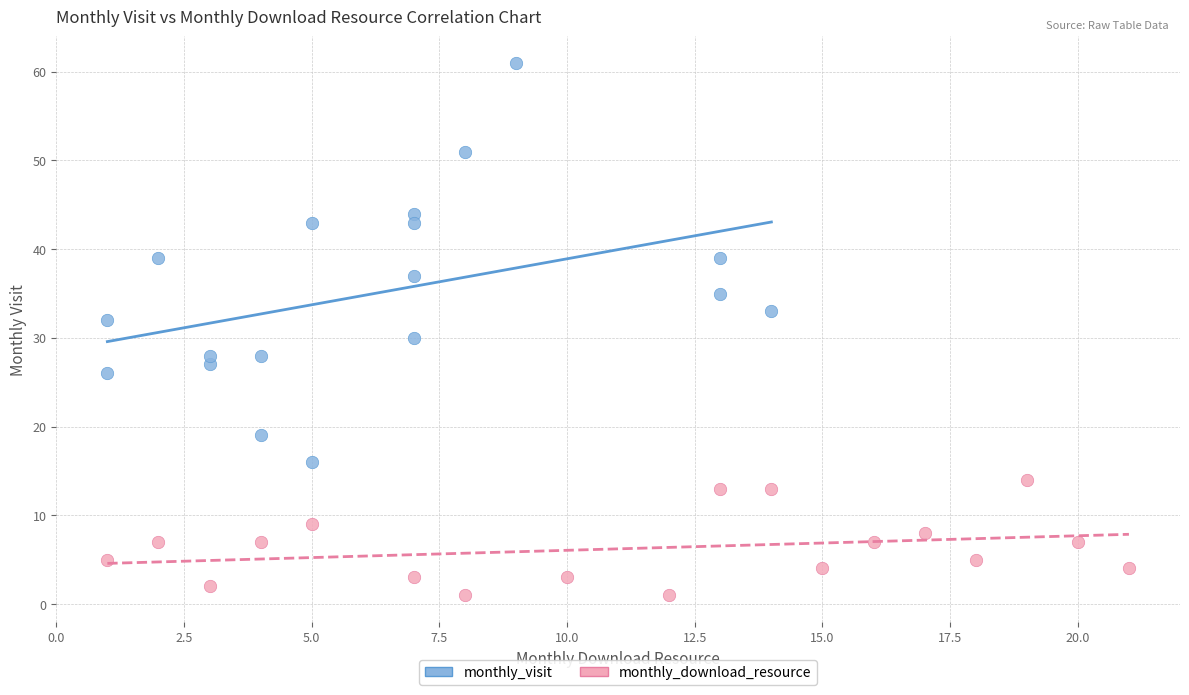

Which series contains the lowest Y value?

monthly_download_resource